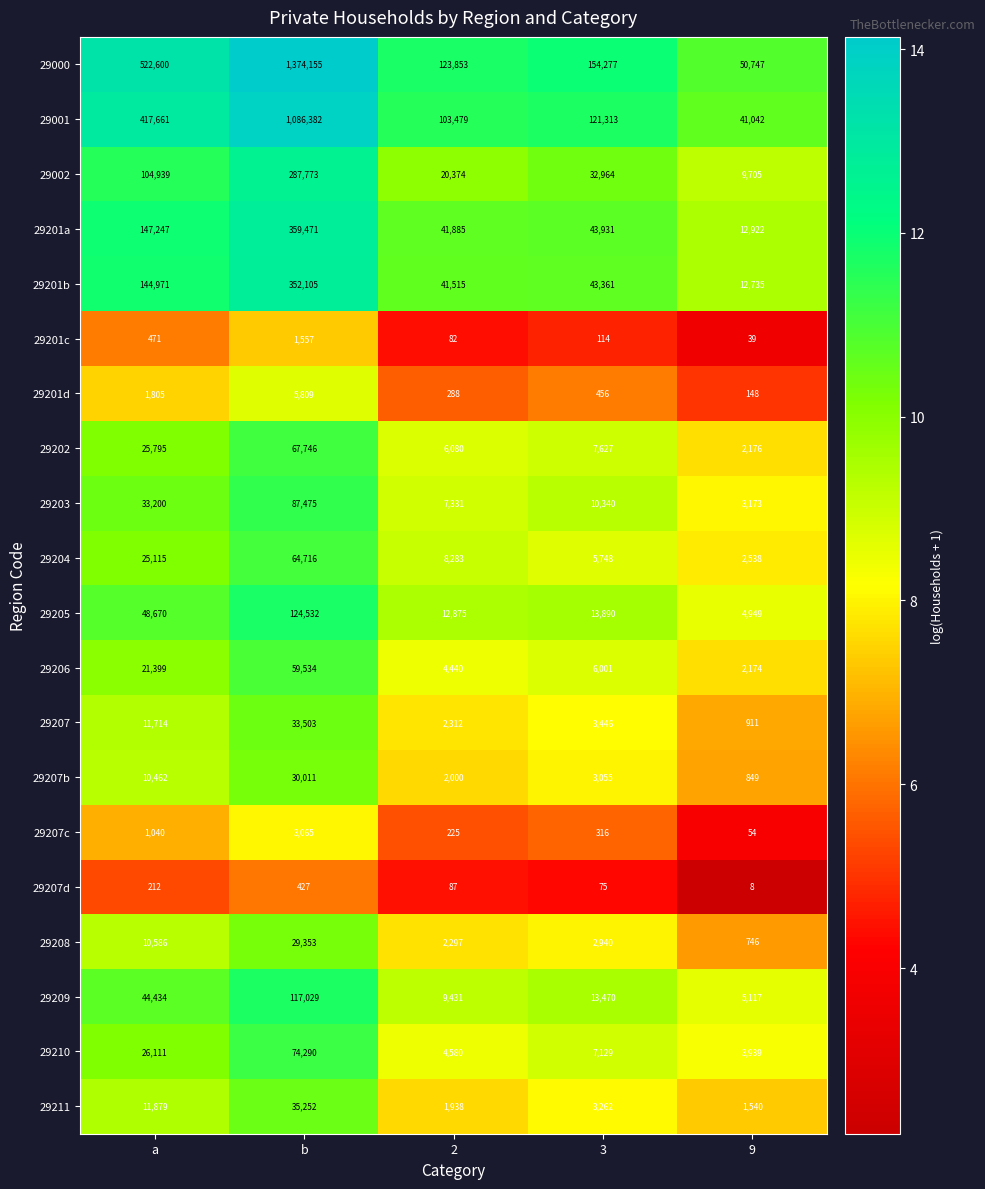

Is the value of 29206 at 2 greater than the value of 29207d at 3?

Yes